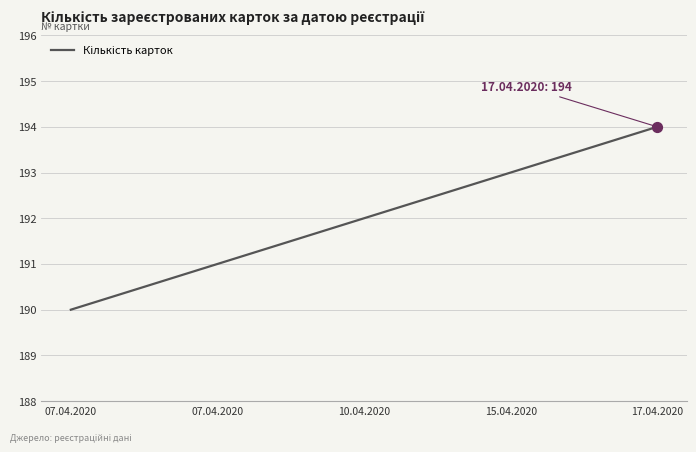

What is the ratio of the value at 07.04.2020 to the value at 17.04.2020?

1.0